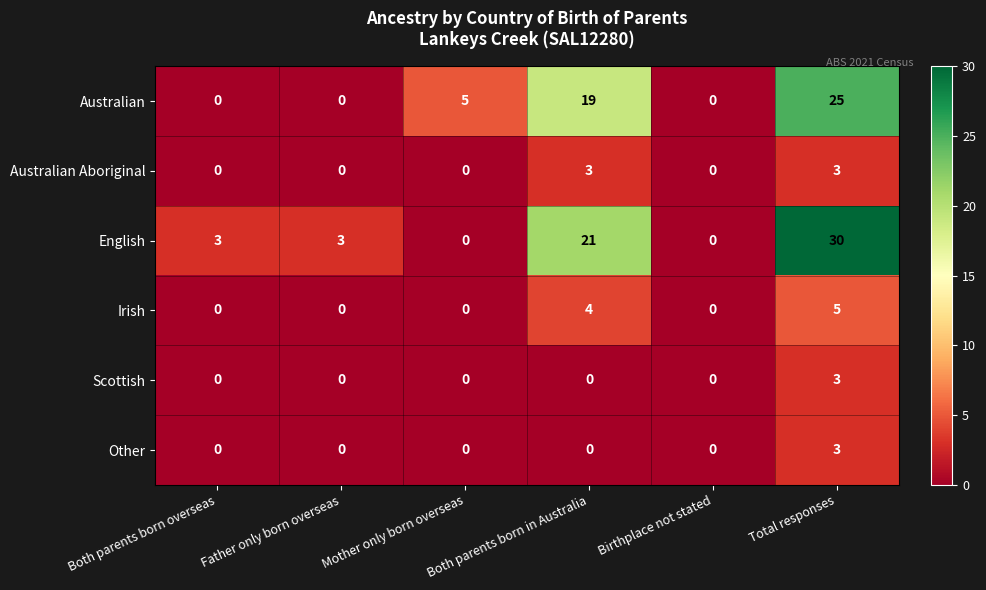

What is the sum of the Australian Aboriginal values at Total responses and Both parents born in Australia?

6